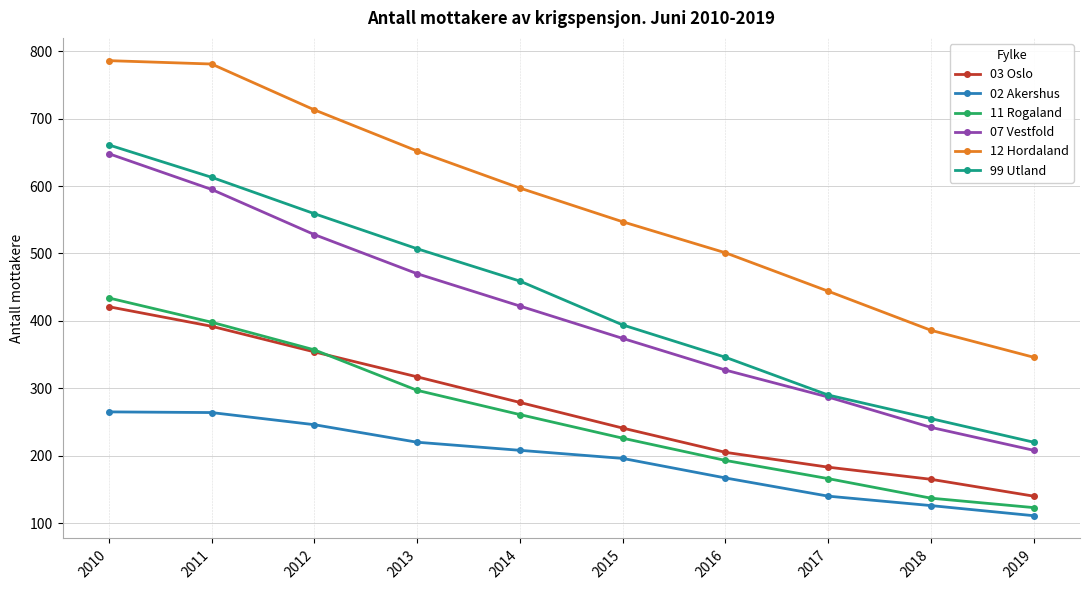

Does the chart display data point markers on the line(s)?

Yes